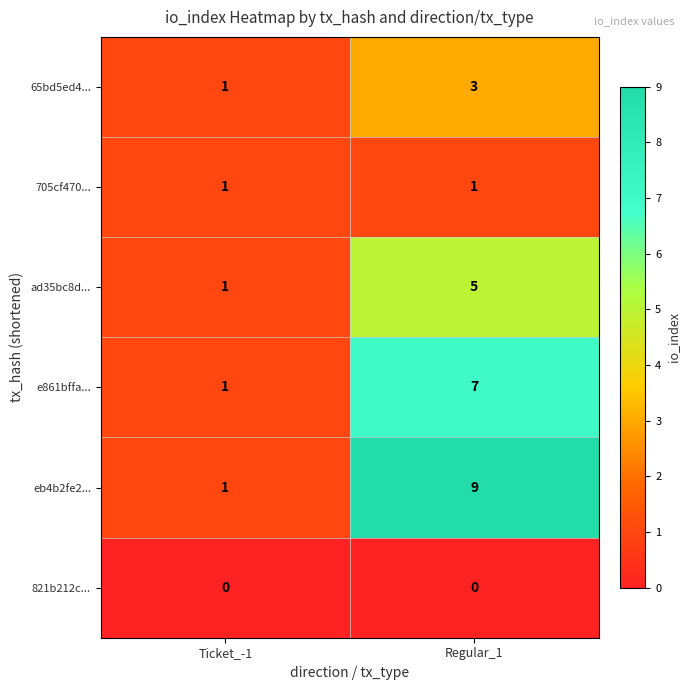

What is the difference between the ad35bc8d... values at Regular_1 and Ticket_-1?

4